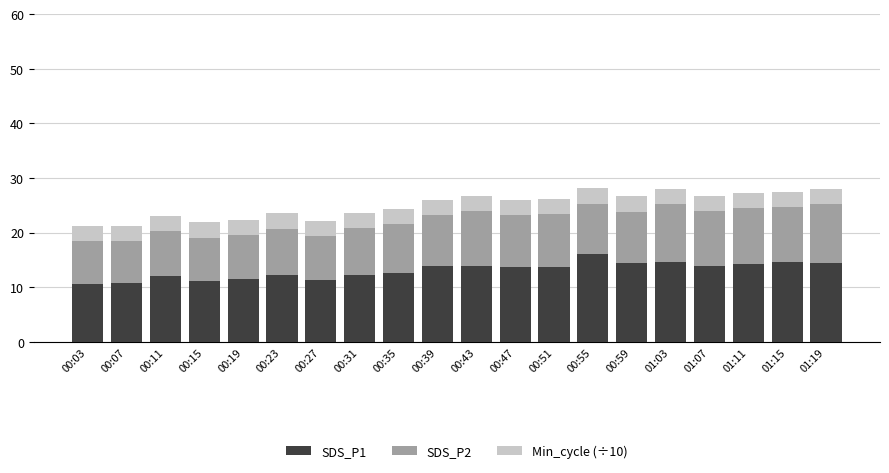

The SDS_P1 series shows 5.0 at 00:03. True or false?

False